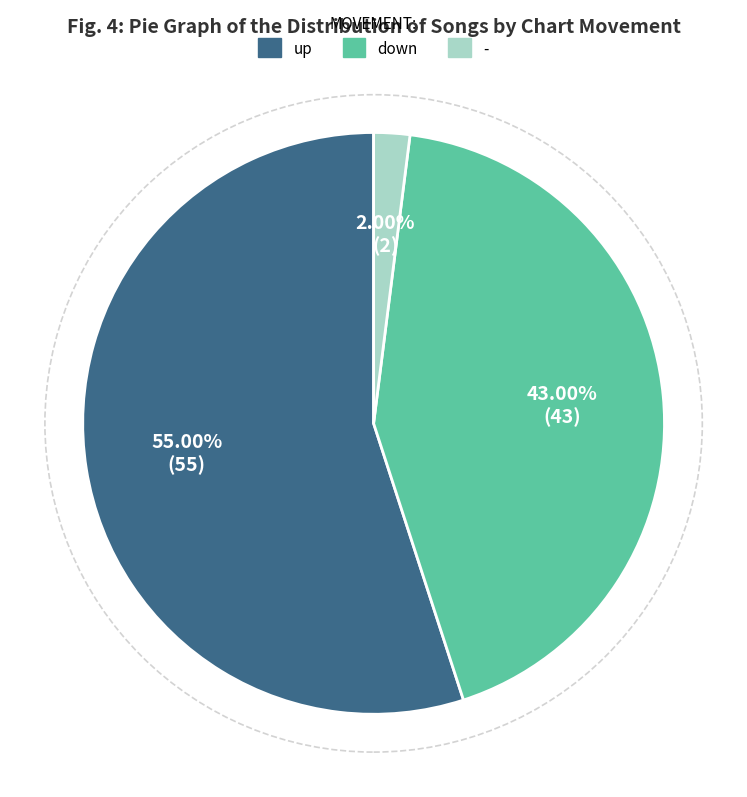

Rank the categories by value from highest to lowest.

up, down, -